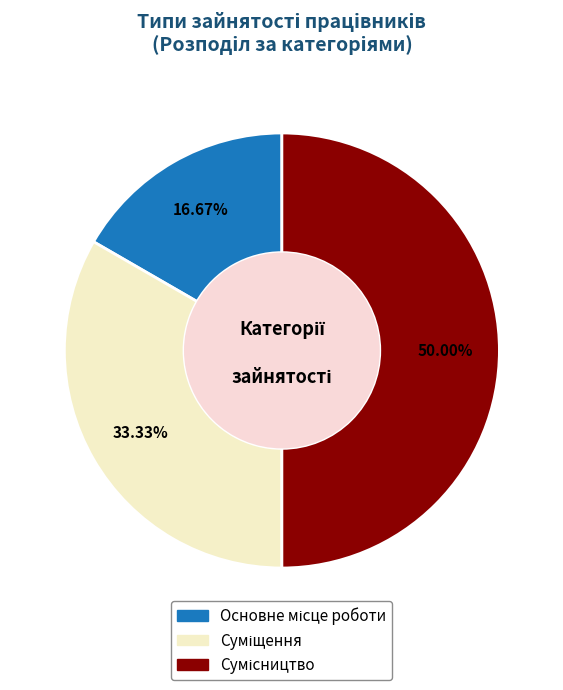

Count the number of slices in the pie.

3